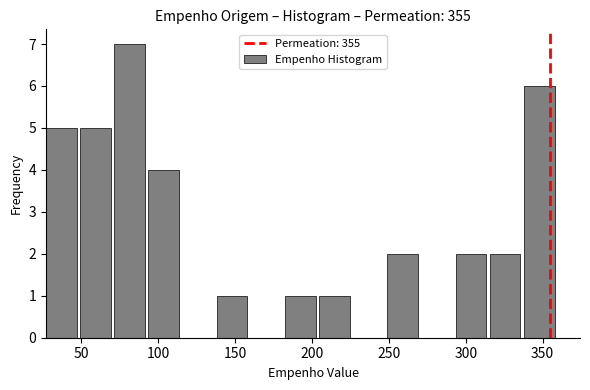

Reading left to right, transcribe this chart: for each bar, give the range it covers on the x-axis and its height. Neither the bar edges nor the heights are printed on the chart, so give them approximately, as read against the axes.

25 to 50: 5
50 to 70: 5
70 to 95: 7
95 to 115: 4
115 to 140: 0
140 to 160: 1
160 to 180: 0
180 to 205: 1
205 to 225: 1
225 to 250: 0
250 to 270: 2
270 to 295: 0
295 to 315: 2
315 to 340: 2
340 to 360: 6